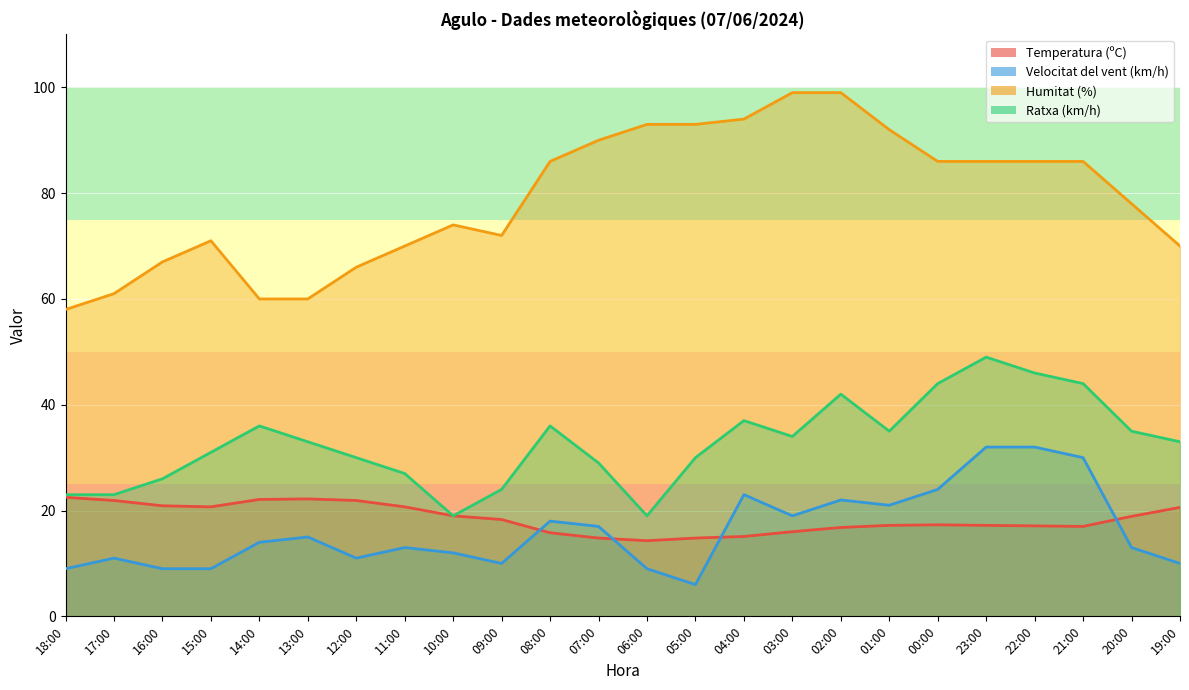

How many lines are shown in the chart?

4